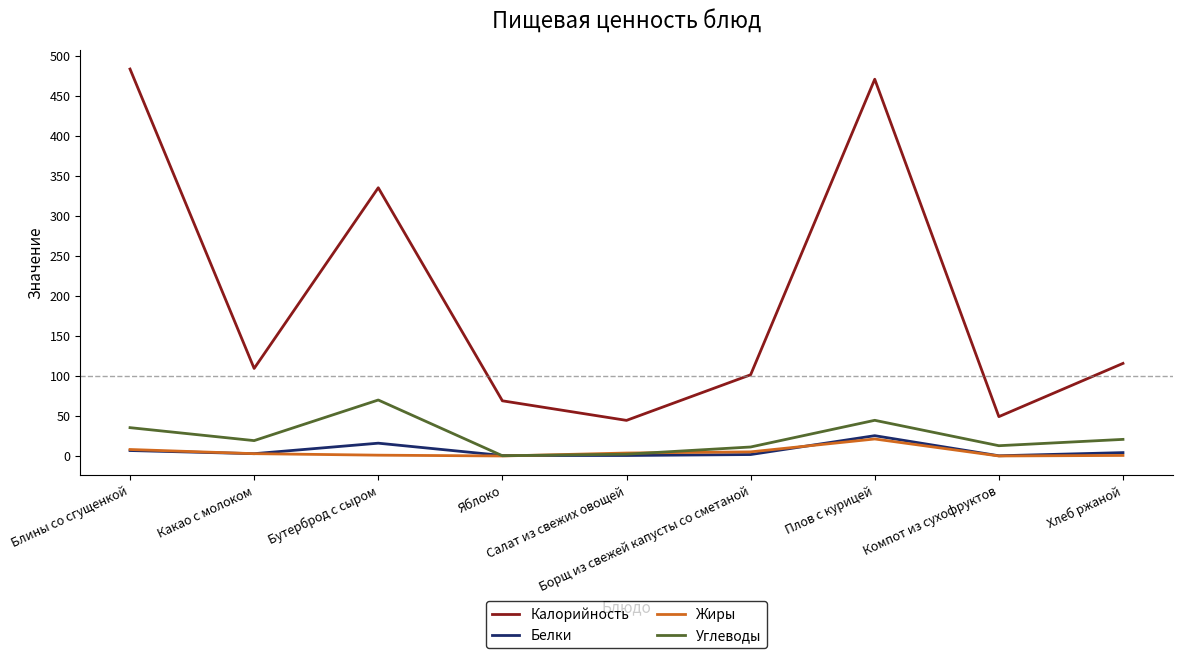

True or false: Калорийность and Жиры cross at least once.

False